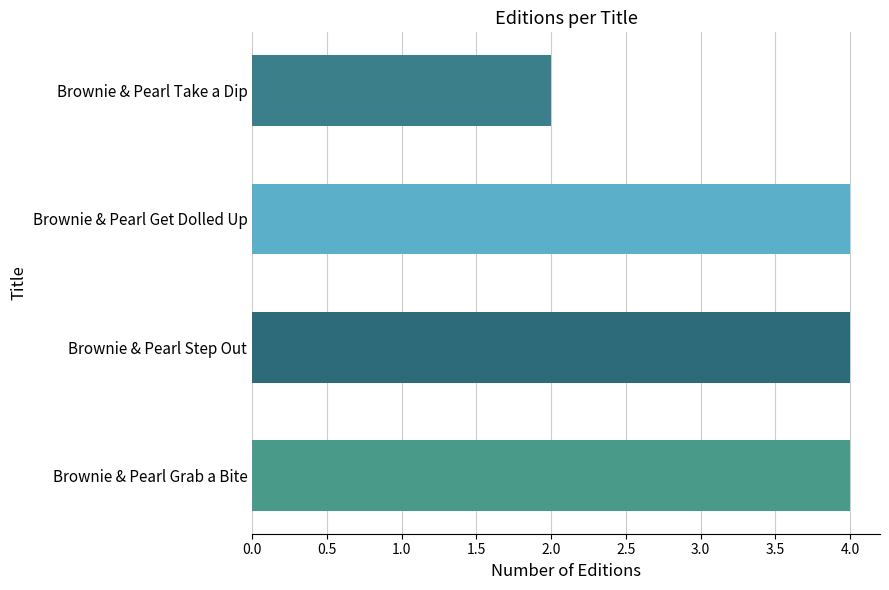

What is the sum of all values?

14